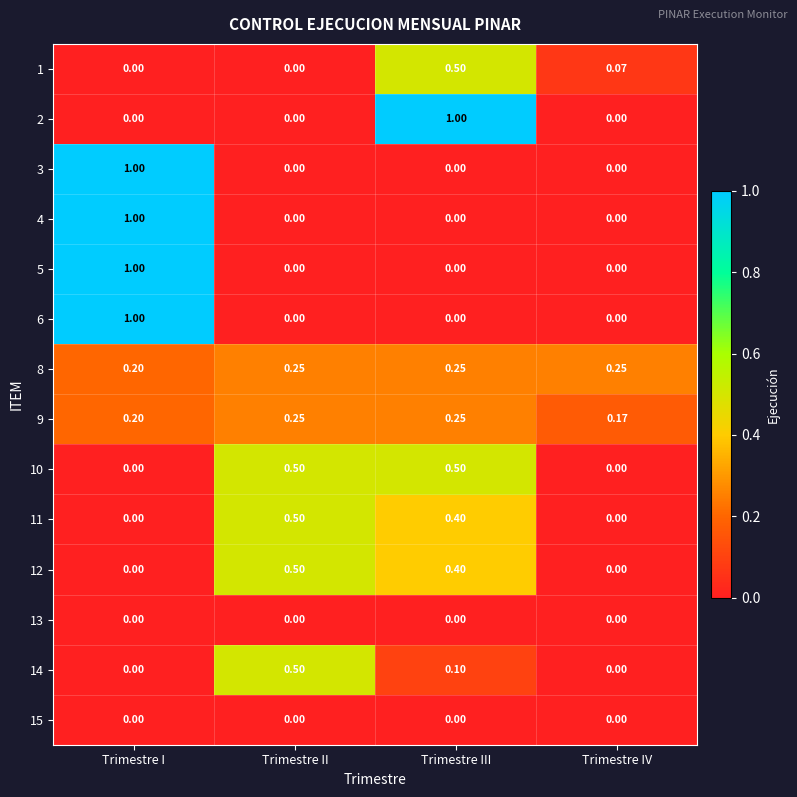

At which category is the sum across all series the highest?

Trimestre I